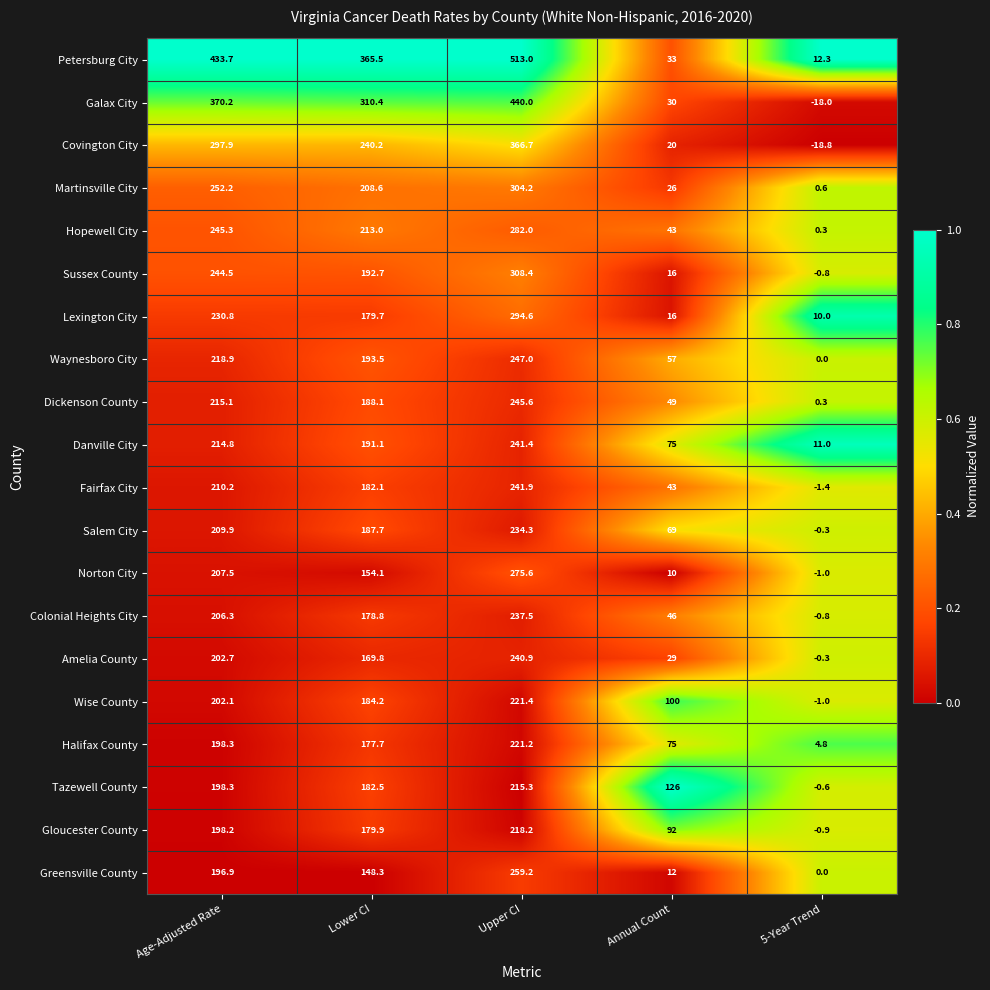

Rank the series by their maximum value, from lowest to highest.

Tazewell County, Gloucester County, Halifax County, Wise County, Salem City, Colonial Heights City, Amelia County, Danville City, Fairfax City, Dickenson County, Waynesboro City, Greensville County, Norton City, Hopewell City, Lexington City, Martinsville City, Sussex County, Covington City, Galax City, Petersburg City